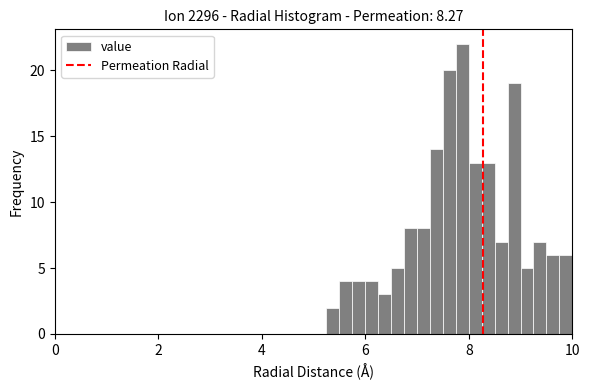

Read against the x-axis, roughly where is the centre of the tallest bar?

7.8